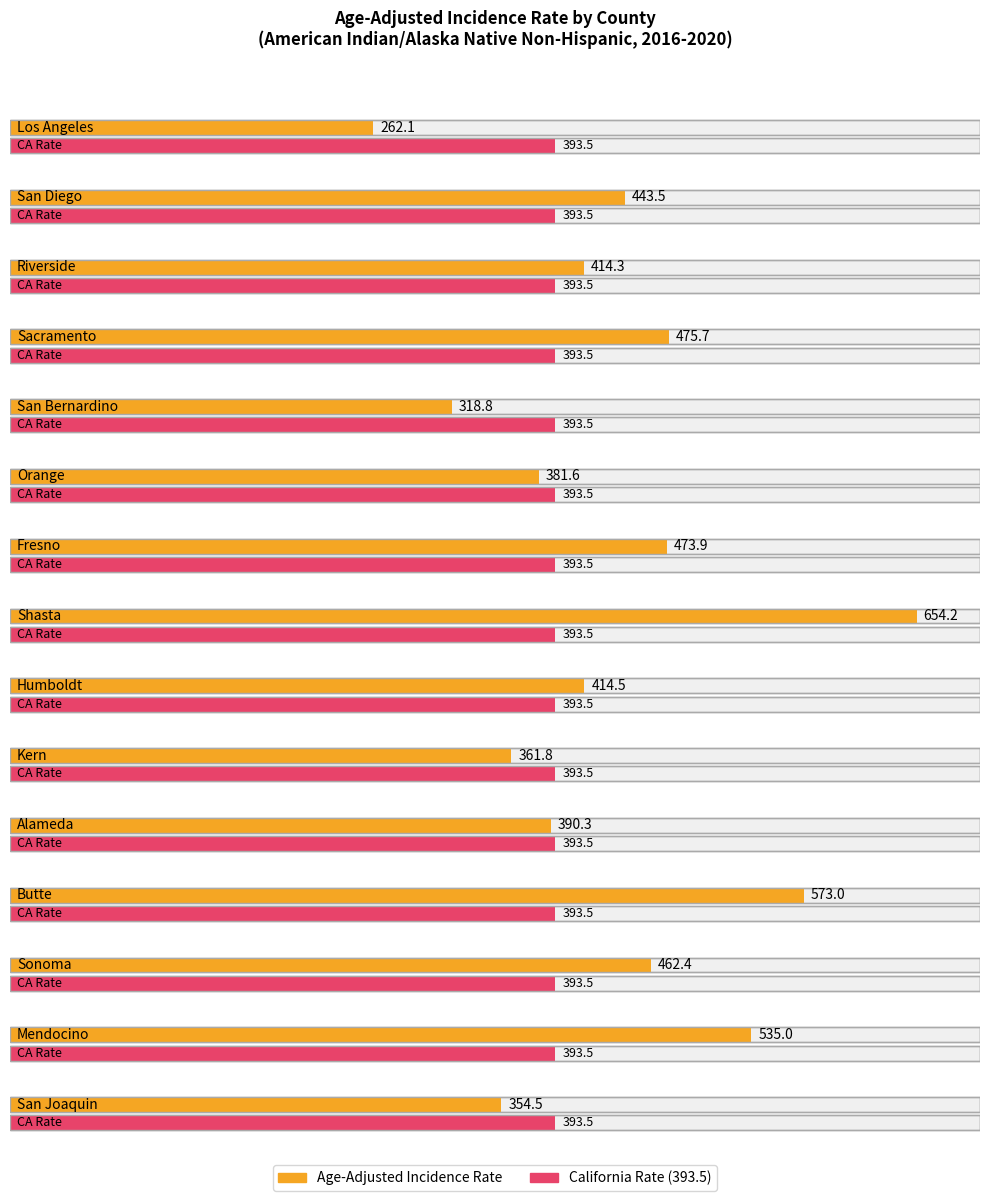

At which category does the chart reach its peak across all series?

Shasta